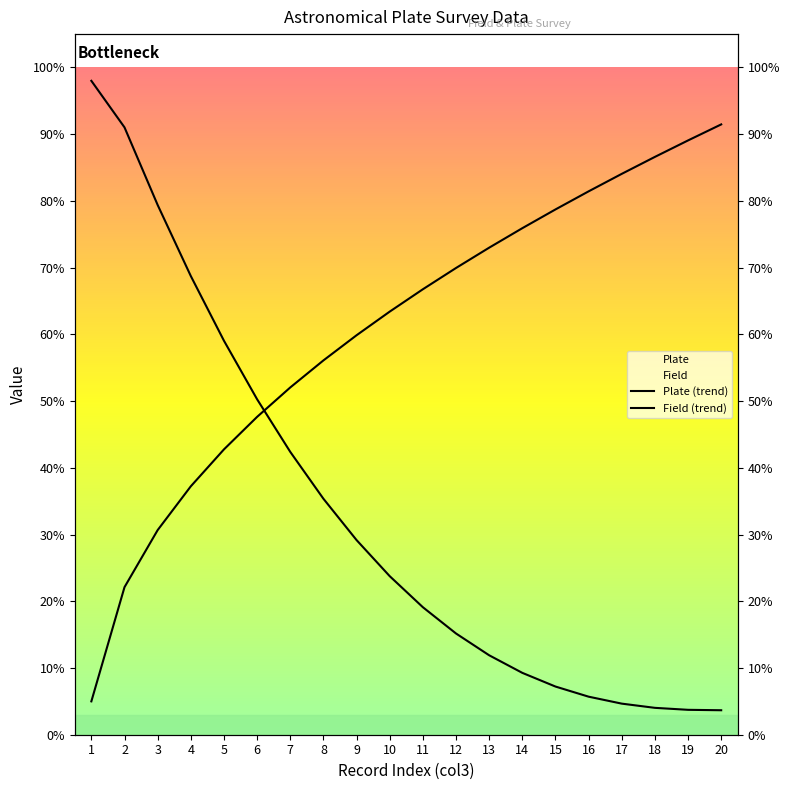

How many lines are shown in the chart?

2